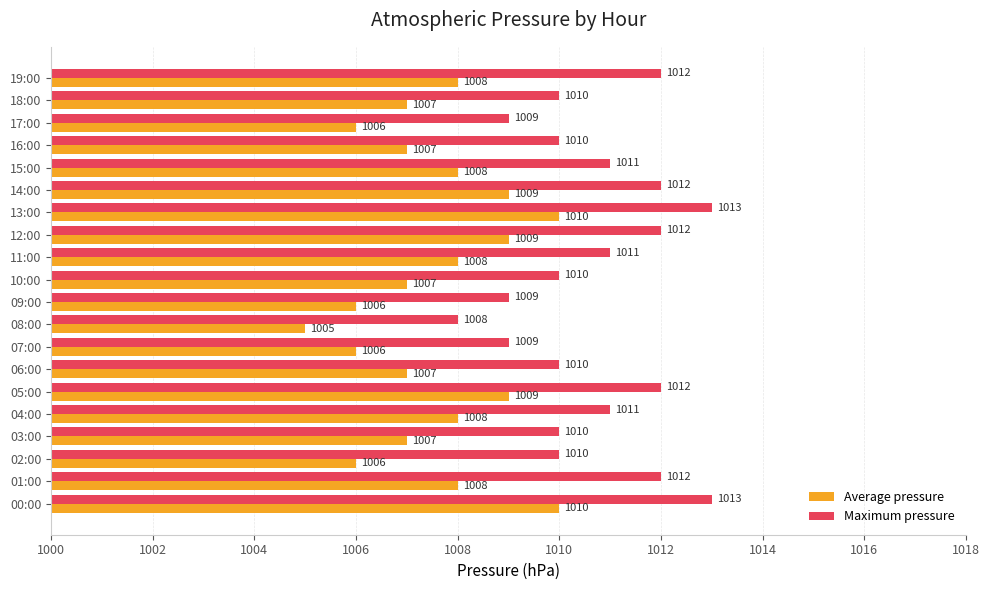

Which series has the largest total across all categories?

Maximum pressure